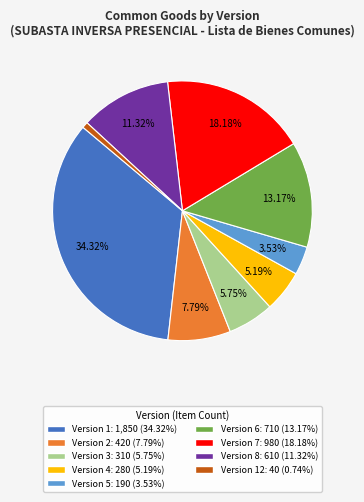

Is there a majority slice in this chart?

No